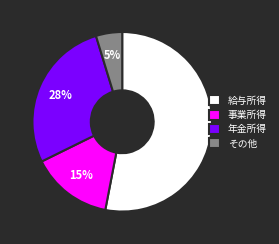

What is the smallest slice in the pie chart?

その他